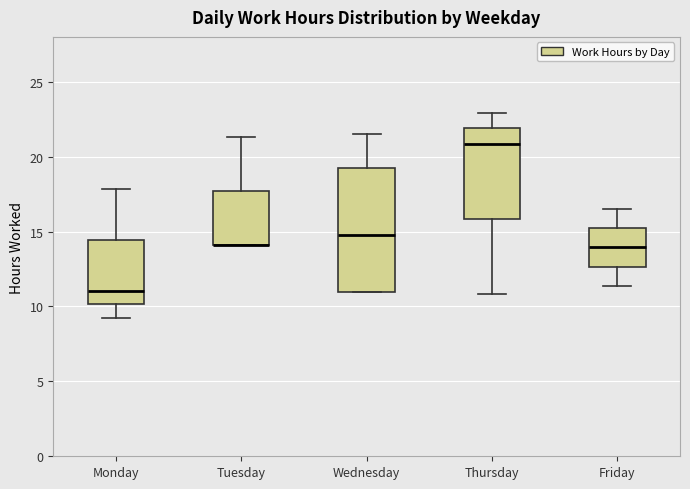

Comparing the boxes themselves (not the whiskers), which one is the tallest?

Wednesday